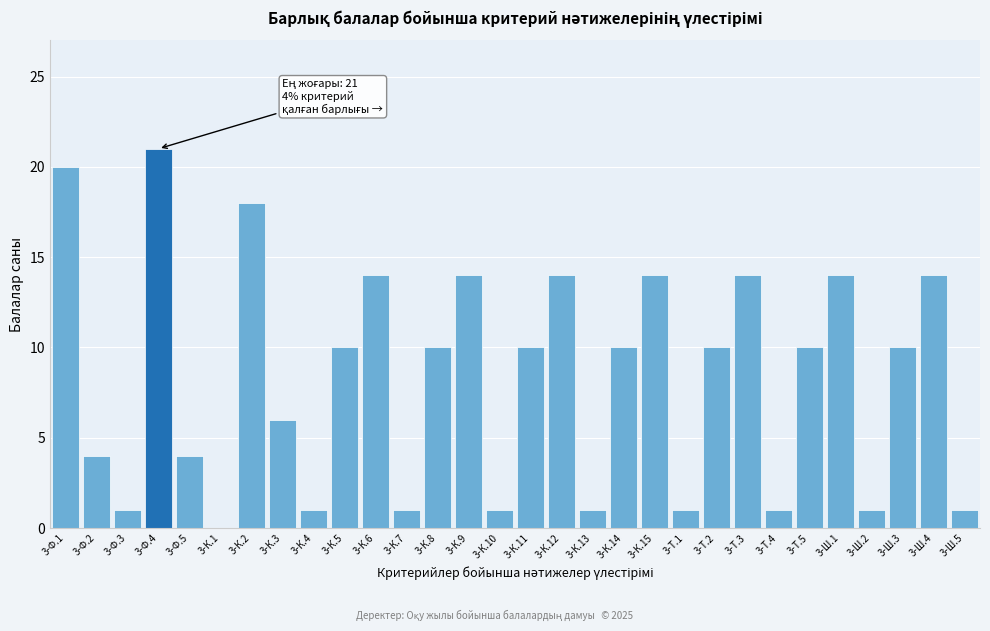

Reading left to right, what are all the values shown in this chart?

3-Ф.1=20	3-Ф.2=4	3-Ф.3=1	3-Ф.4=21	3-Ф.5=4	3-К.1=0	3-К.2=18	3-К.3=6	3-К.4=1	3-К.5=10	3-К.6=14	3-К.7=1	3-К.8=10	3-К.9=14	3-К.10=1	3-К.11=10	3-К.12=14	3-К.13=1	3-К.14=10	3-К.15=14	3-Т.1=1	3-Т.2=10	3-Т.3=14	3-Т.4=1	3-Т.5=10	3-Ш.1=14	3-Ш.2=1	3-Ш.3=10	3-Ш.4=14	3-Ш.5=1